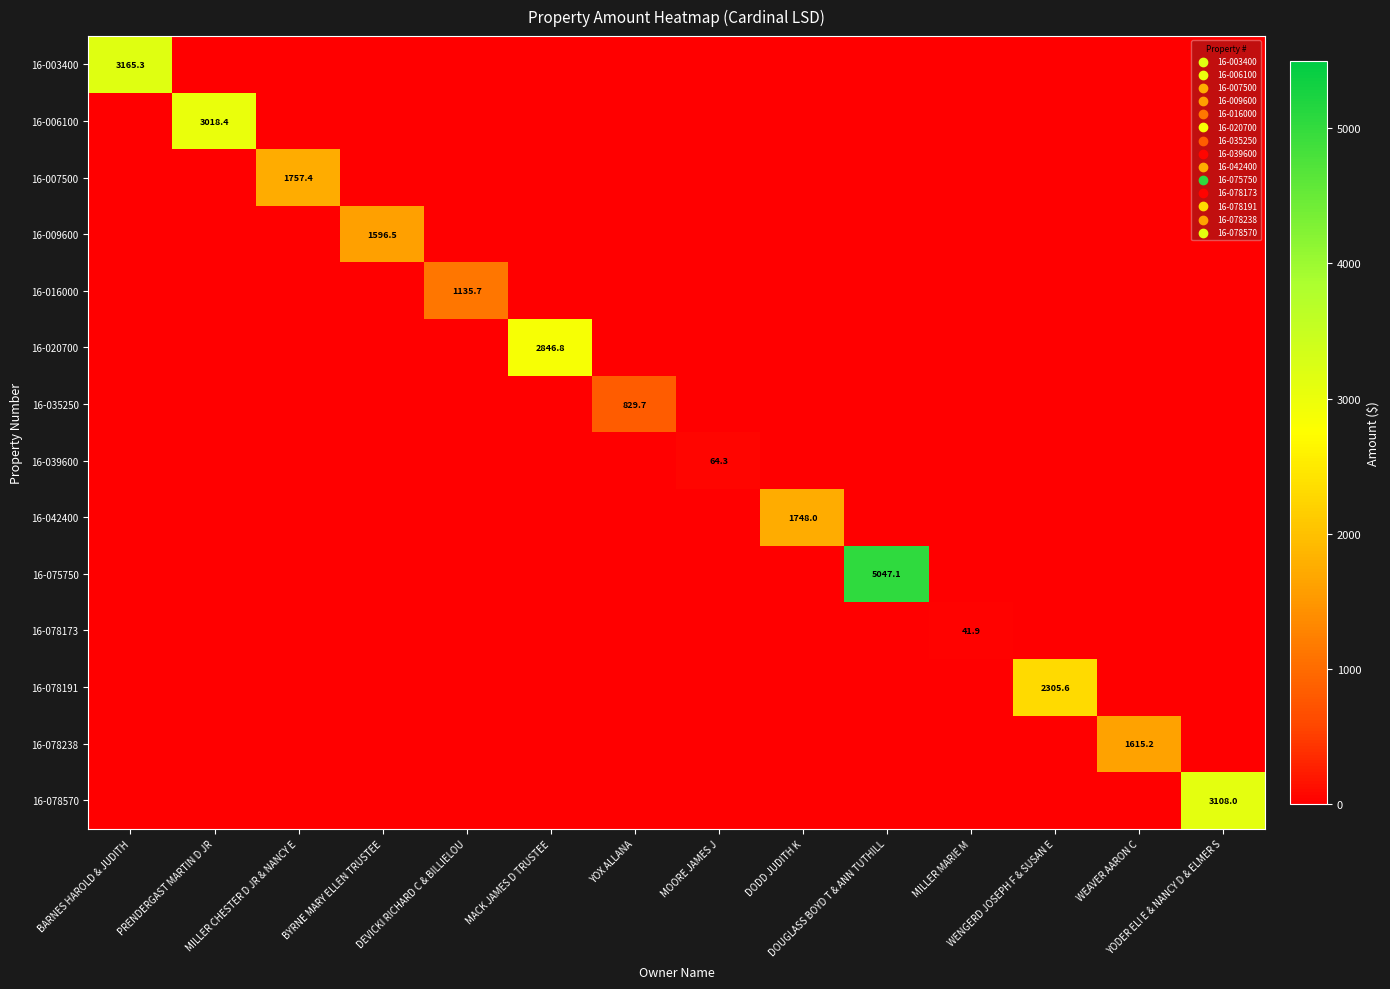

Is it true that 16-078238 equals 0.0 at YOX ALLANA?

True